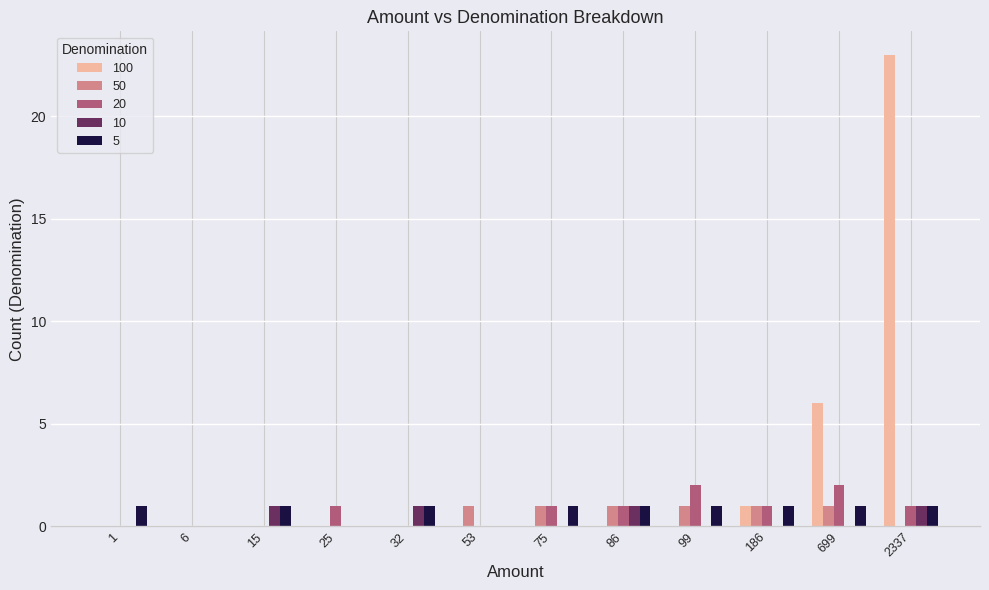

True or false: 50 has a value of -1 at 25.

False